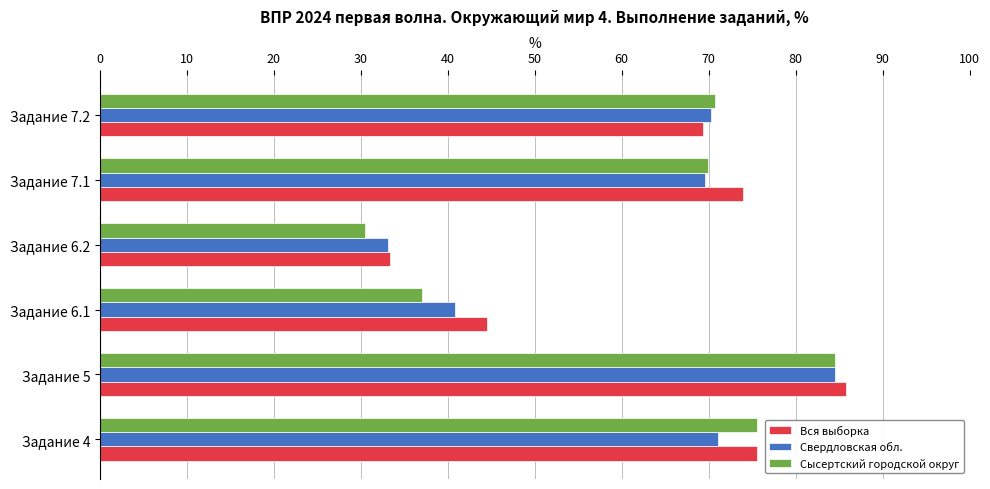

The Сысертский городской округ series shows 84.5 at Задание 5. True or false?

True